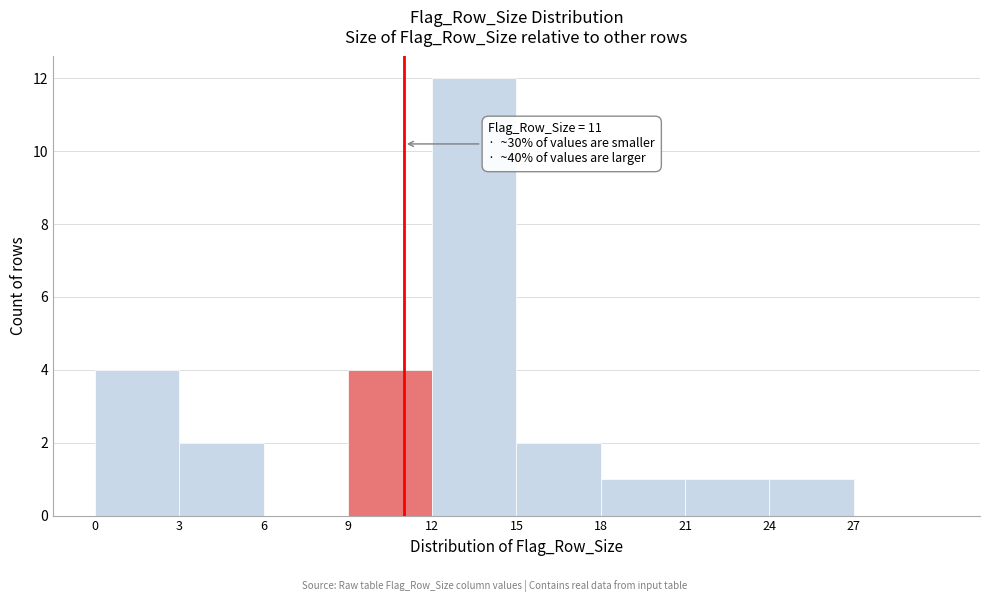

Over which range of the x-axis is the bar tallest?

12 to 15